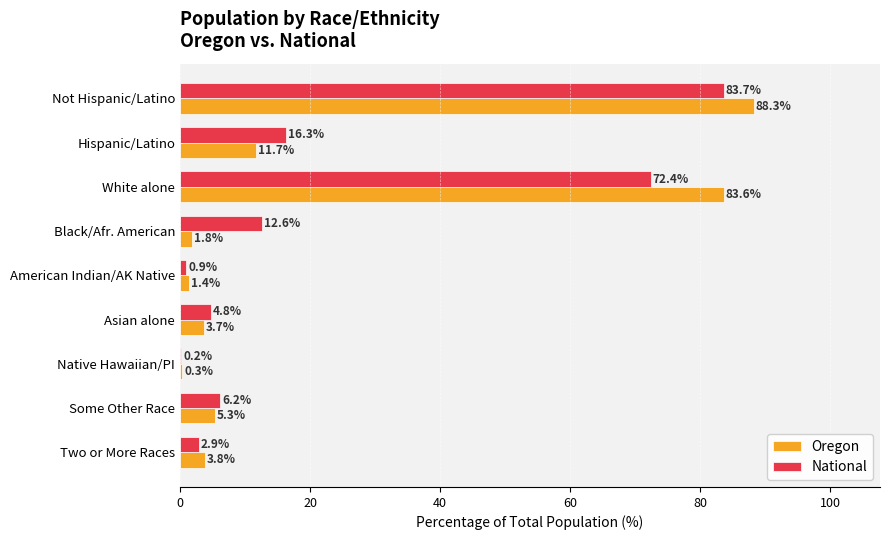

True or false: Oregon has a value of 1.4 at American Indian/AK Native.

True